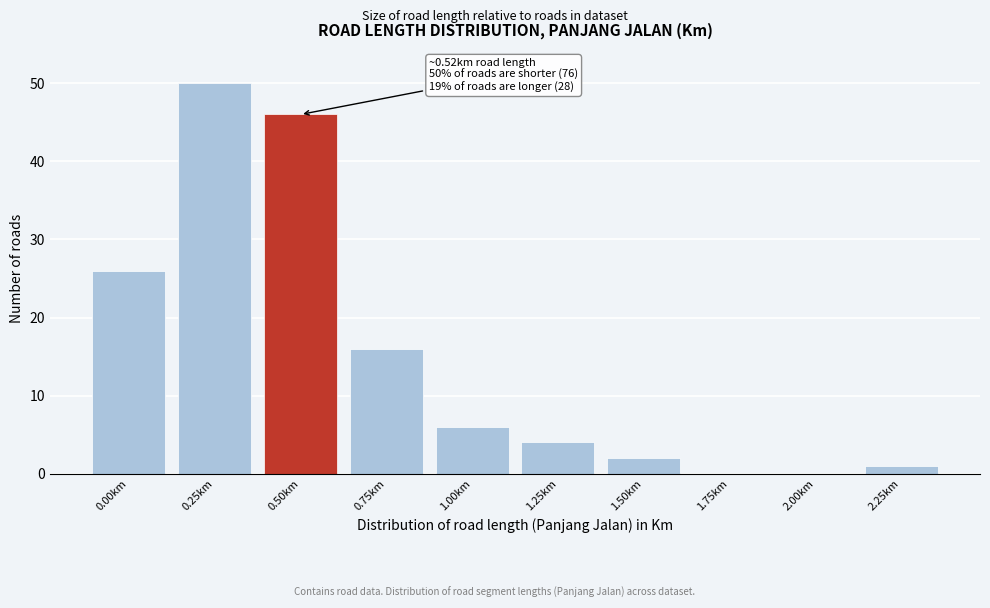

Reading left to right, extract all data points from this chart.

0.00km=26	0.25km=50	0.50km=46	0.75km=16	1.00km=6	1.25km=4	1.50km=2	1.75km=0	2.00km=0	2.25km=1